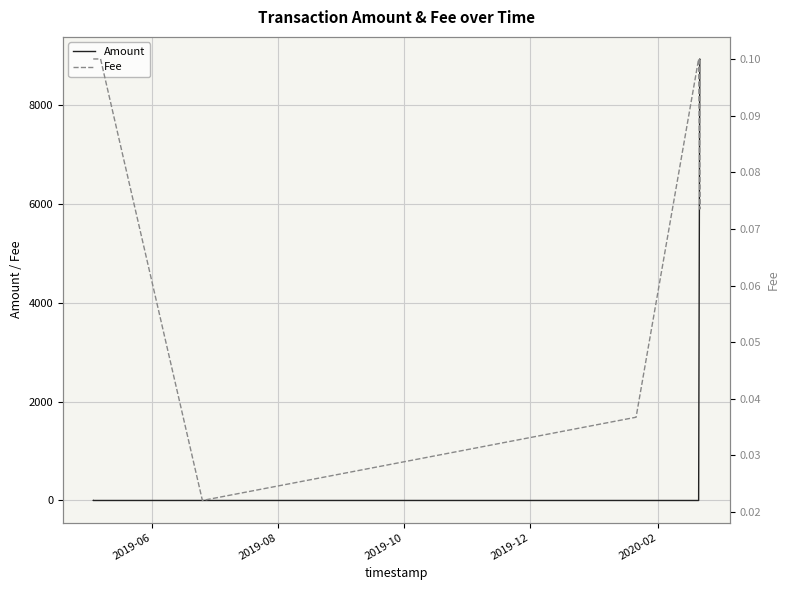

Reading left to right, what are all the values shown in this chart?

Amount: 1.0	0.0	0.0	0.0	0.0	0.3	0.0	0.0	8931.0	8930.0
Fee: 0.1	0.1	0.1	0.1	0.1	0.0	0.0	0.1	0.1	0.1